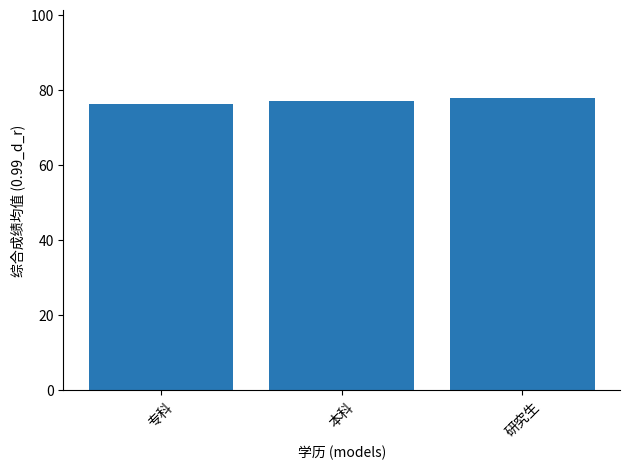

What is the average value?

77.1